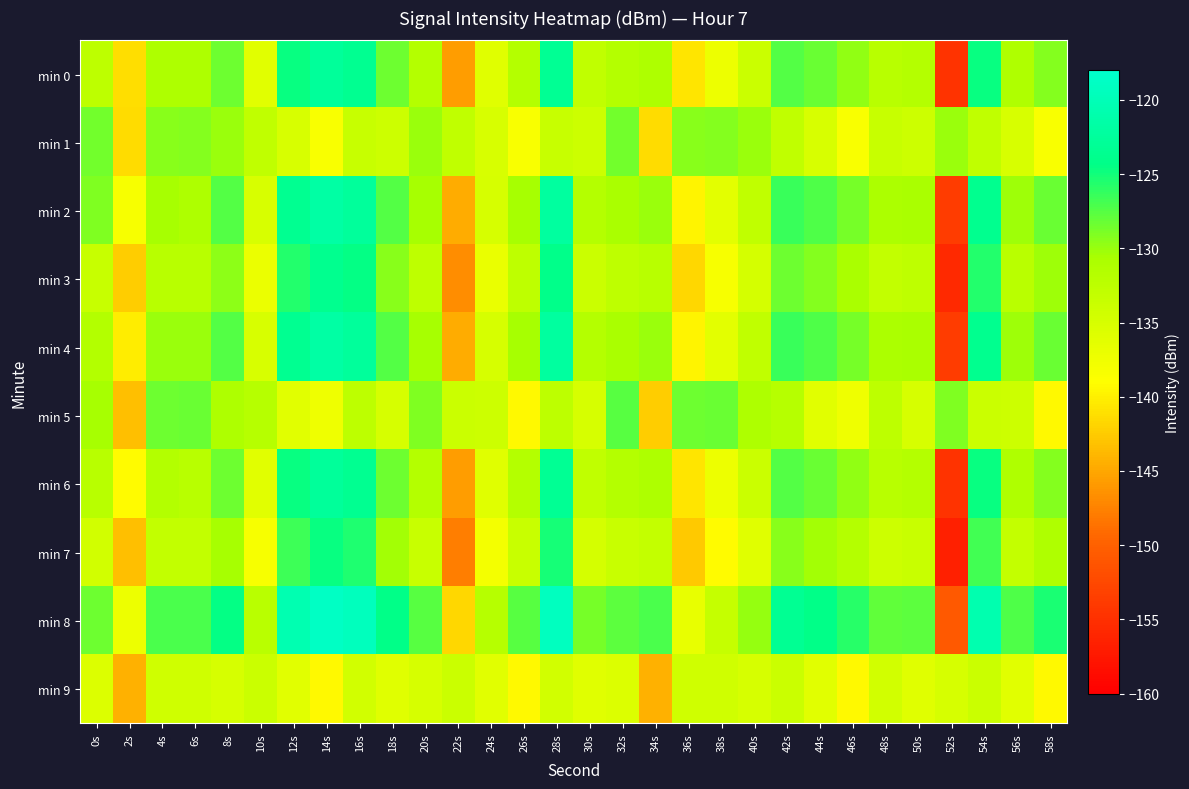

List the series in order of their peak value, highest first.

min 8, min 2, min 4, min 6, min 0, min 3, min 7, min 5, min 1, min 9